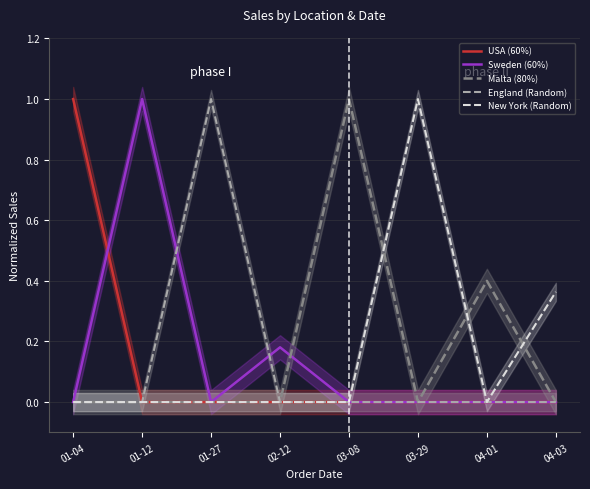

What is the sum of all USA (60%) values?

1.0